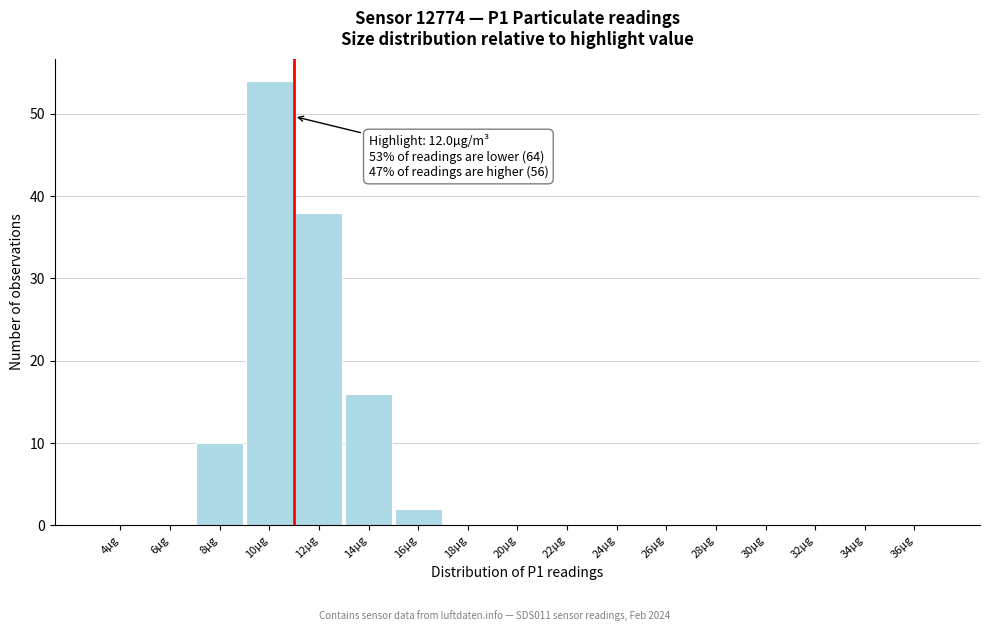

Reading left to right, what are all the values shown in this chart?

4µg=0	6µg=0	8µg=10	10µg=54	12µg=38	14µg=16	16µg=2	18µg=0	20µg=0	22µg=0	24µg=0	26µg=0	28µg=0	30µg=0	32µg=0	34µg=0	36µg=0